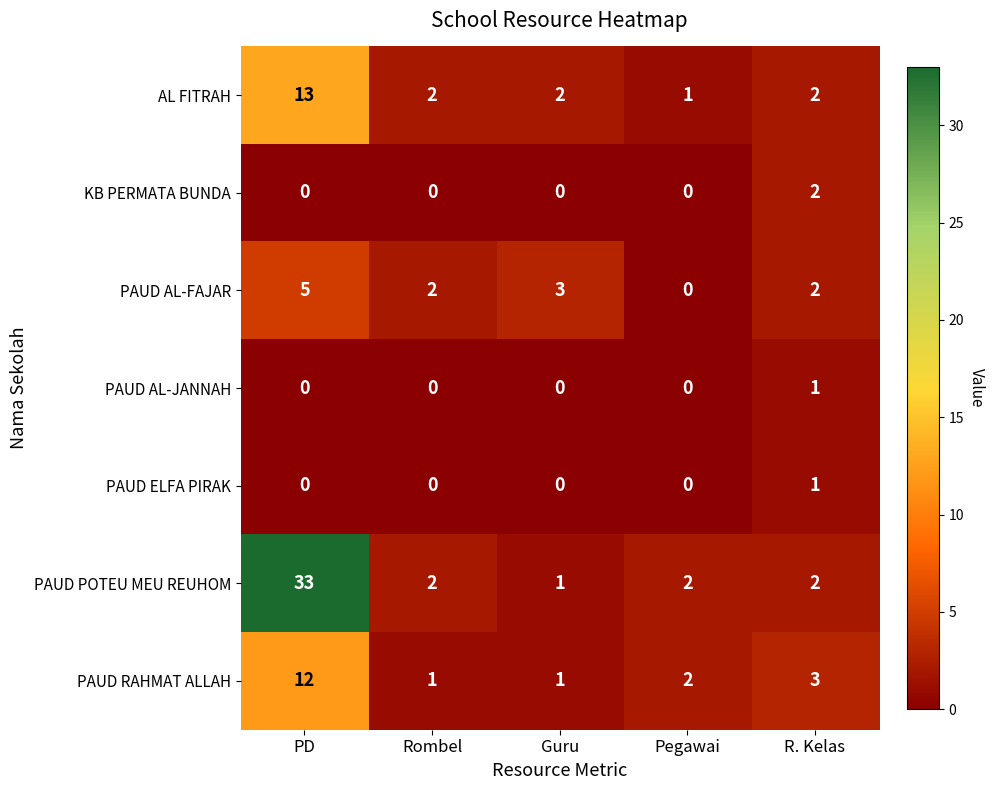

What is the difference between the highest and lowest values at R. Kelas?

2